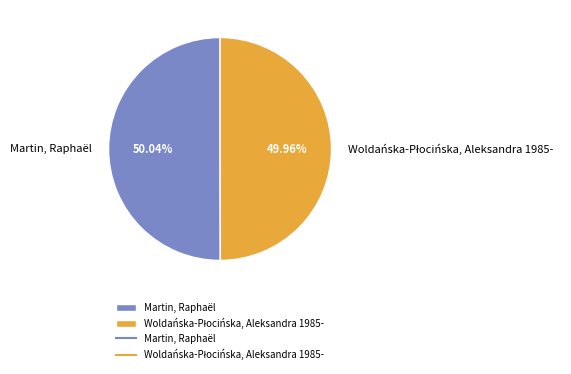

What percentage is NOT represented by Martin, Raphaël?

50.0%